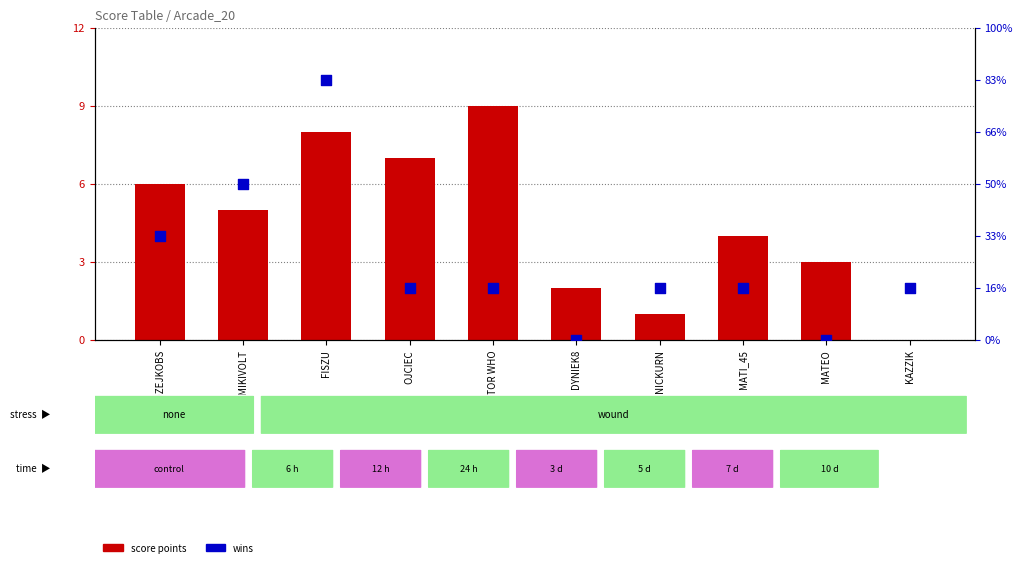

Which series reaches the minimum Y coordinate?

score points